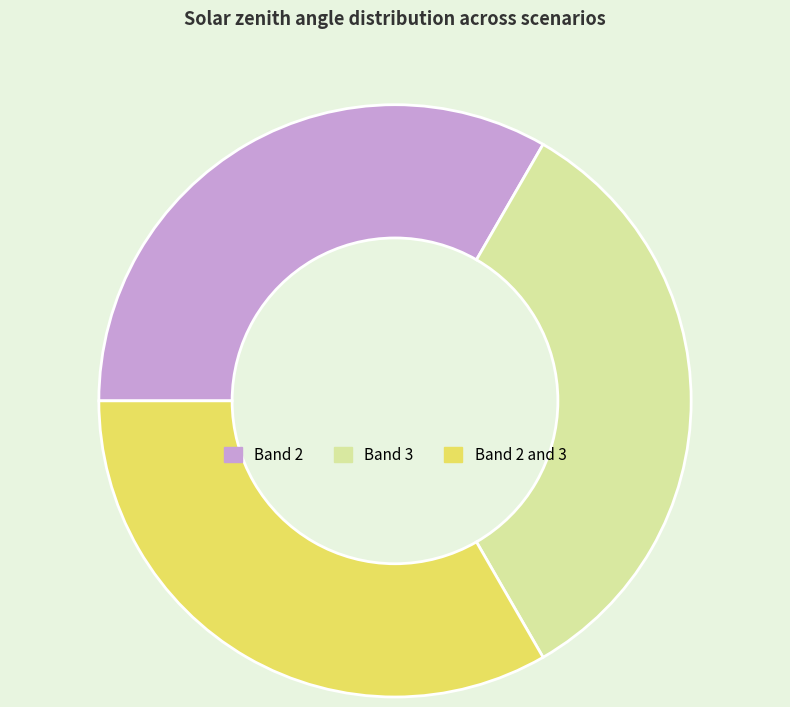

Is it true that Band 2 and 3 is 33% of the pie?

True